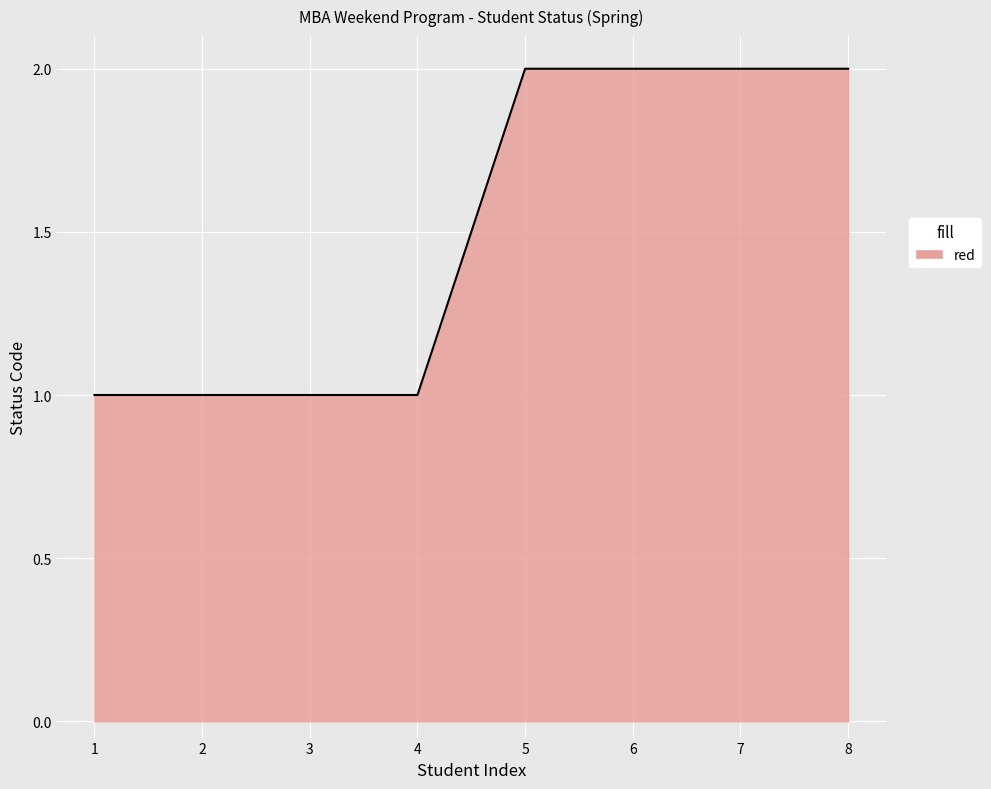

What is the sum of all values?

12